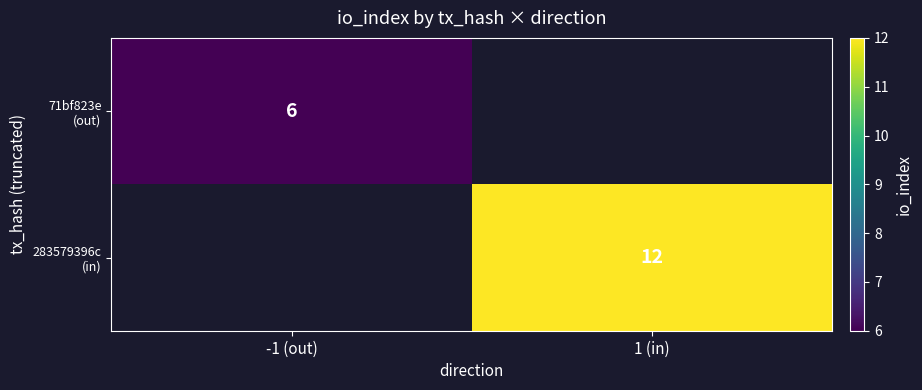

Which series has the largest range (max minus min)?

71bf823e (out)